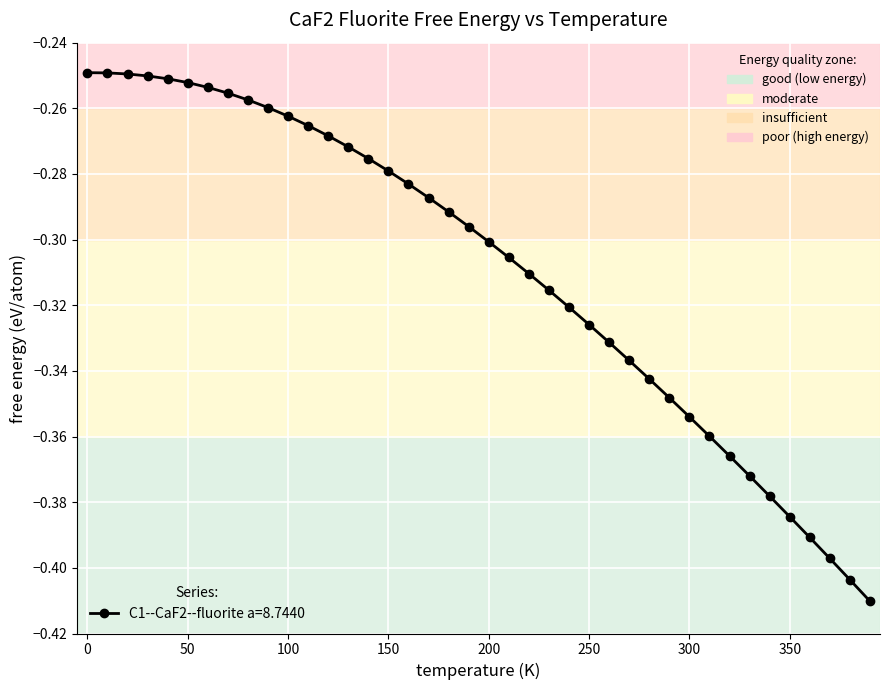

How many lines are shown in the chart?

1